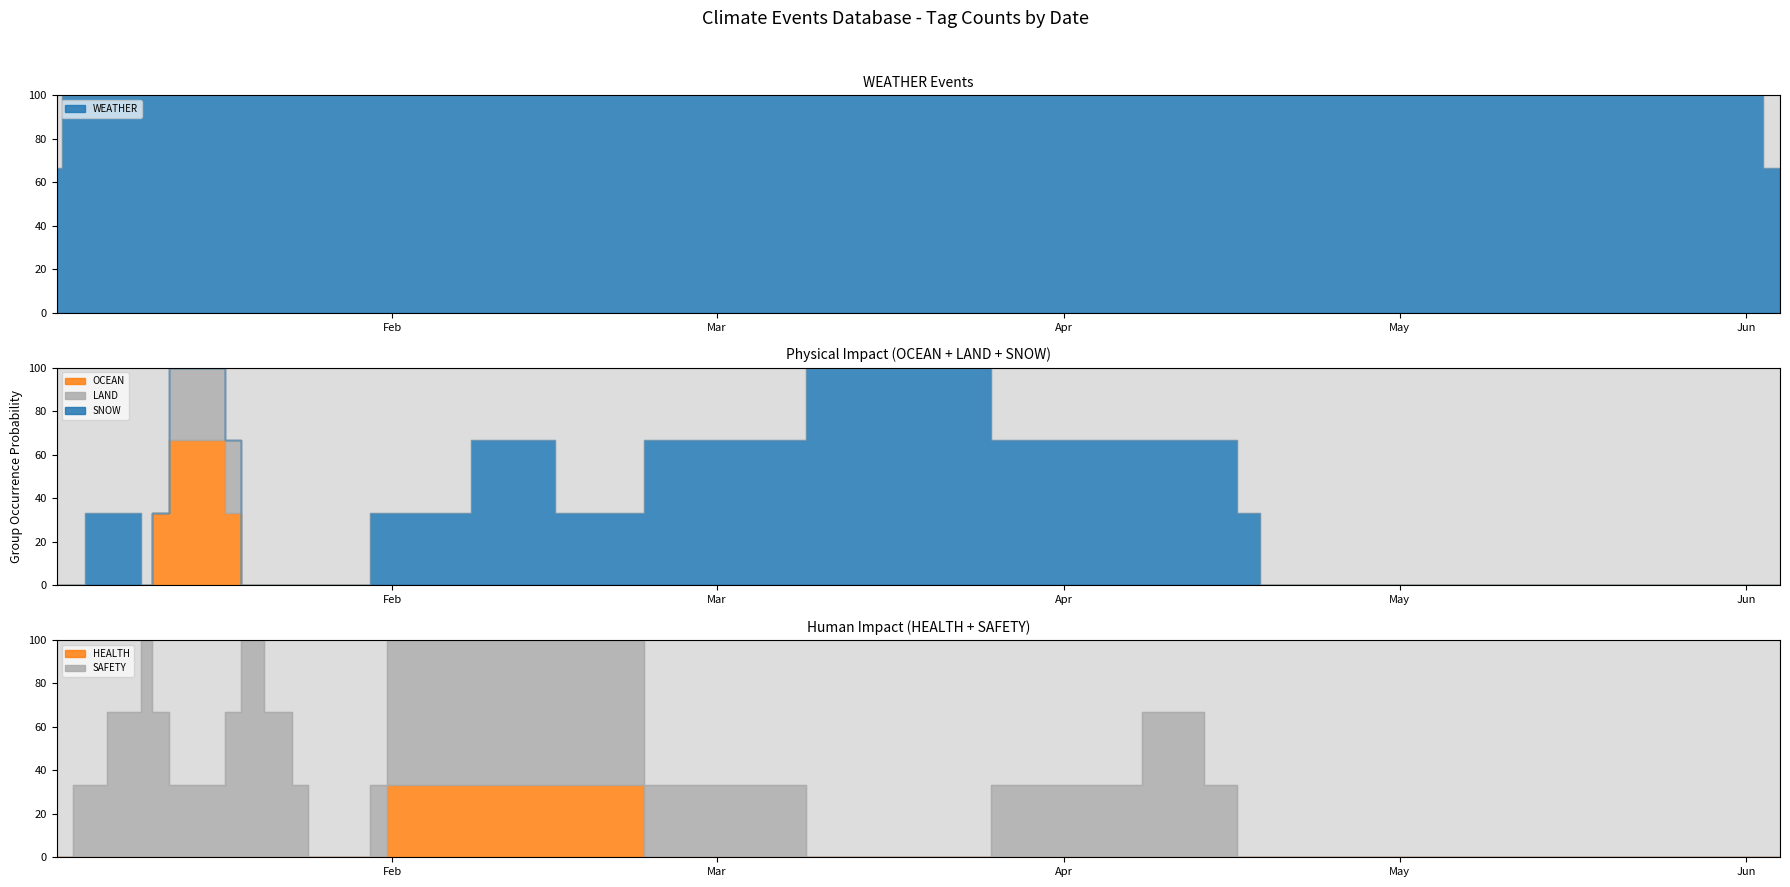

How many data points in OCEAN are above 0?

2